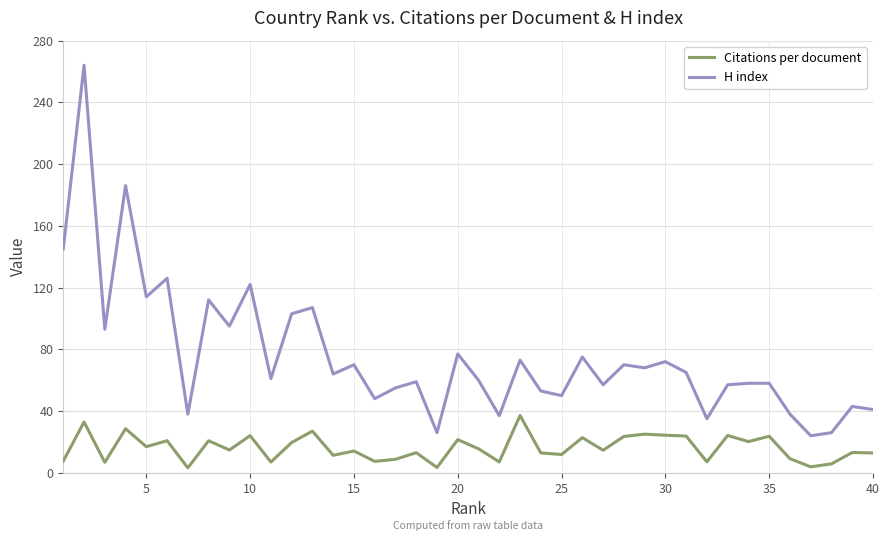

What is the difference between the maximum and minimum values in the Citations per document series?

33.9